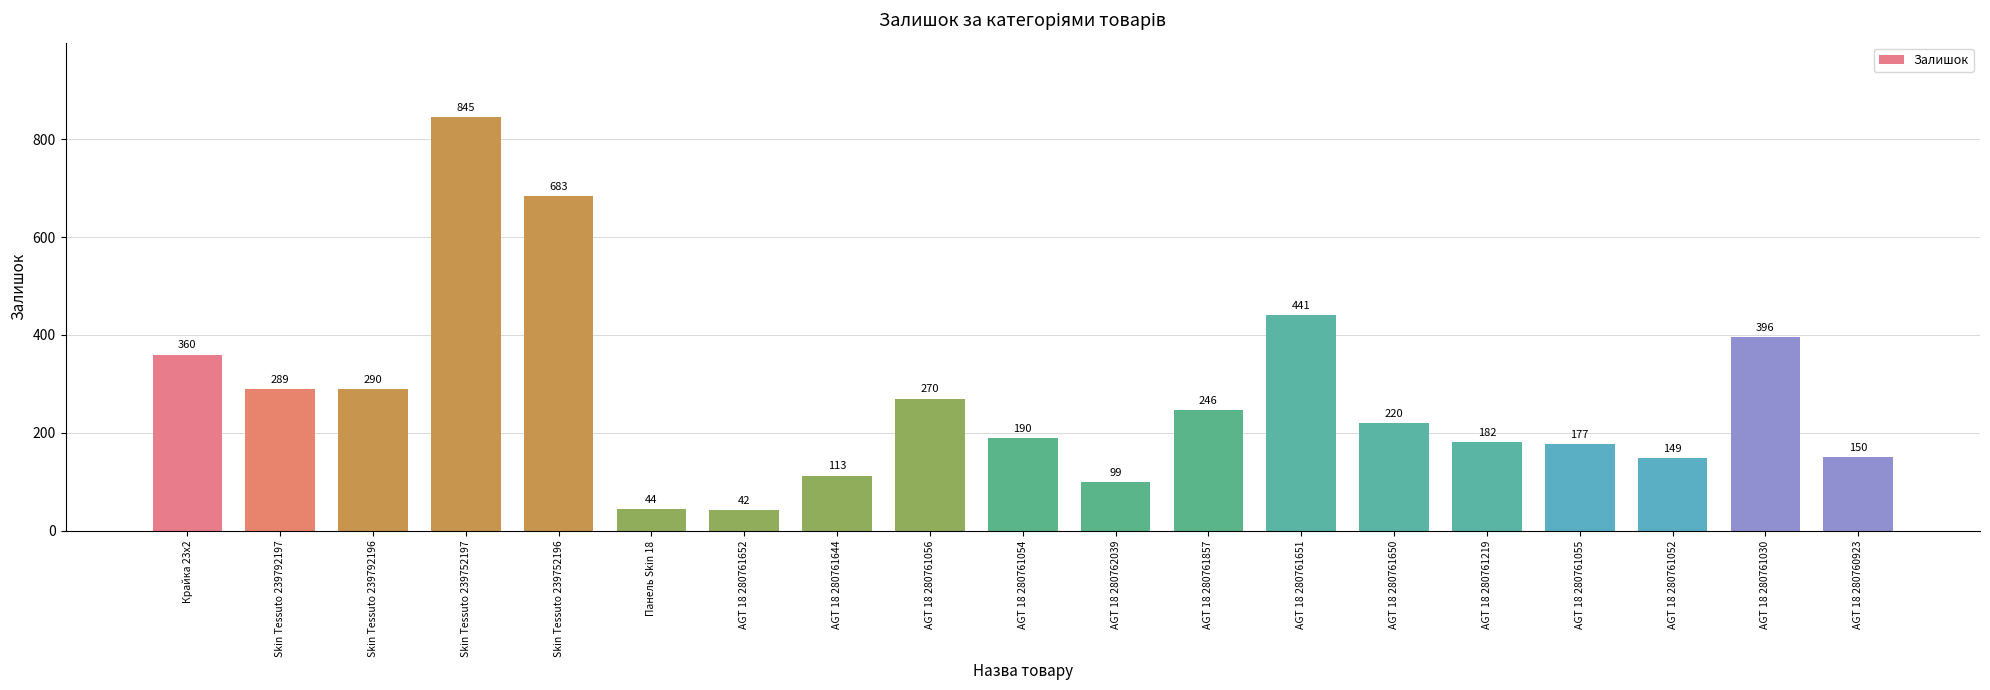

What is the change in value from Skin Tessuto 239792197 to AGT 18 280761054?

-99